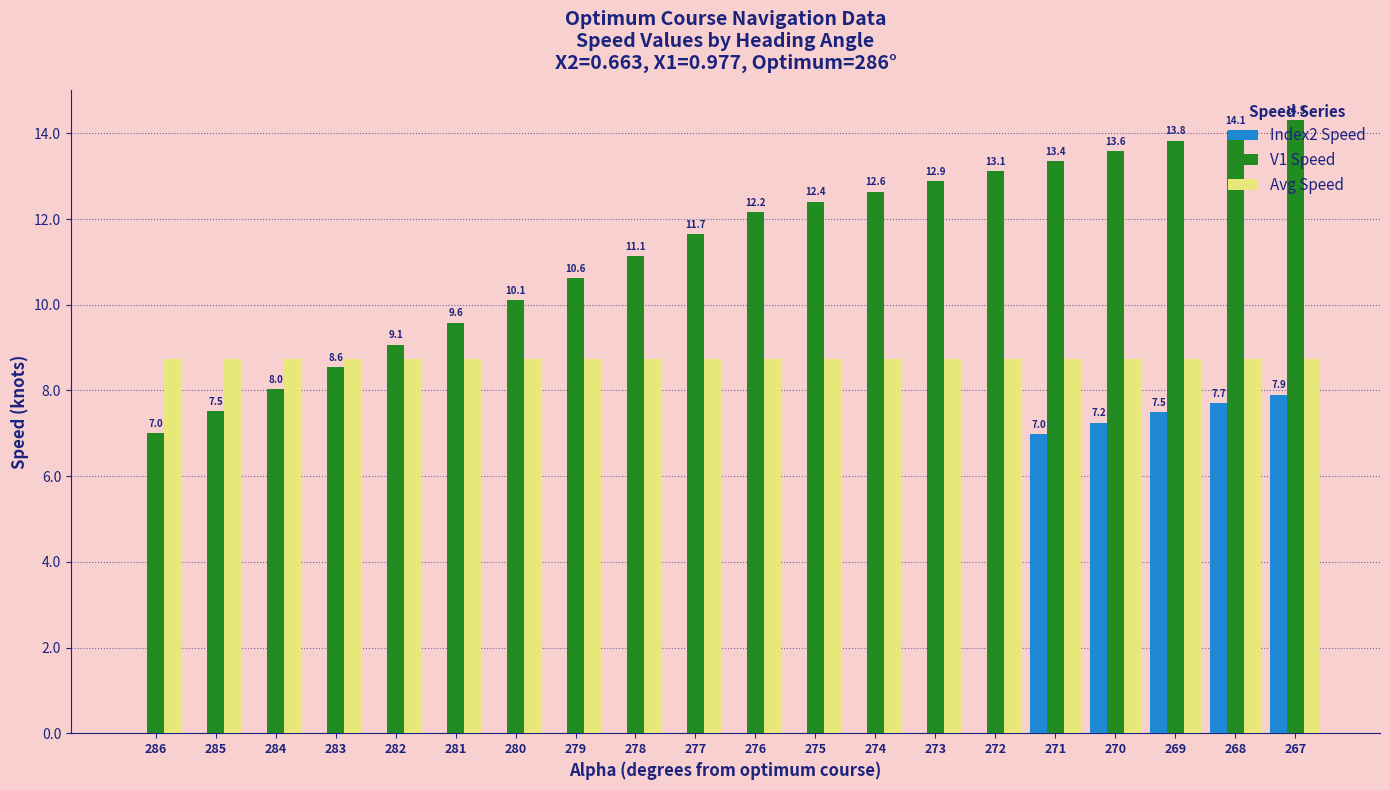

Is the value of V1 Speed at 269 greater than the value of Index2 Speed at 278?

Yes